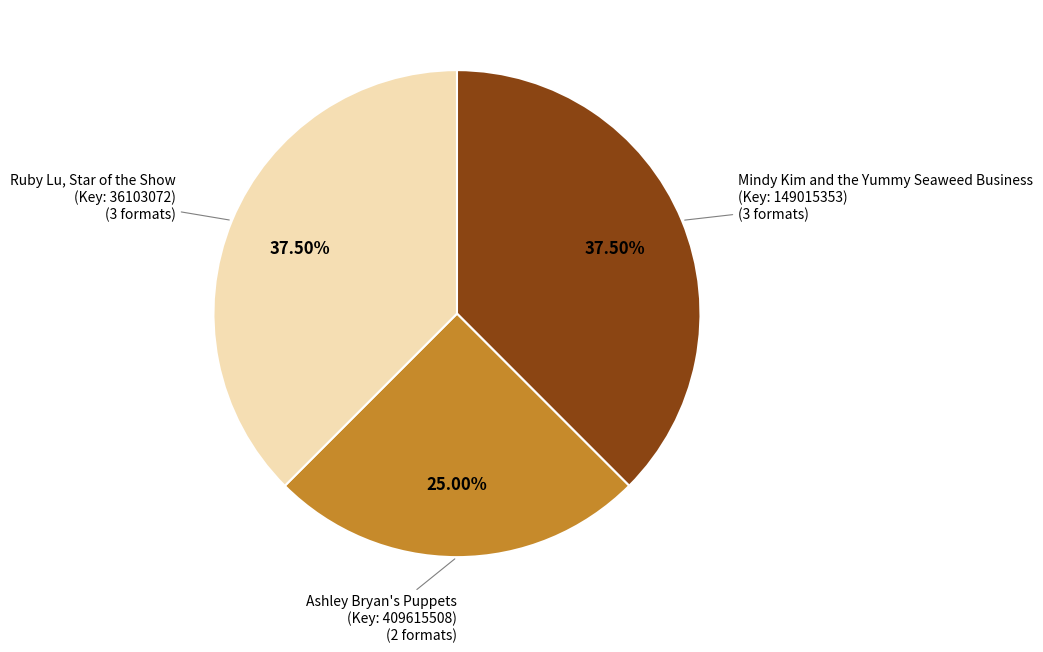

How many segments does this pie chart have?

3